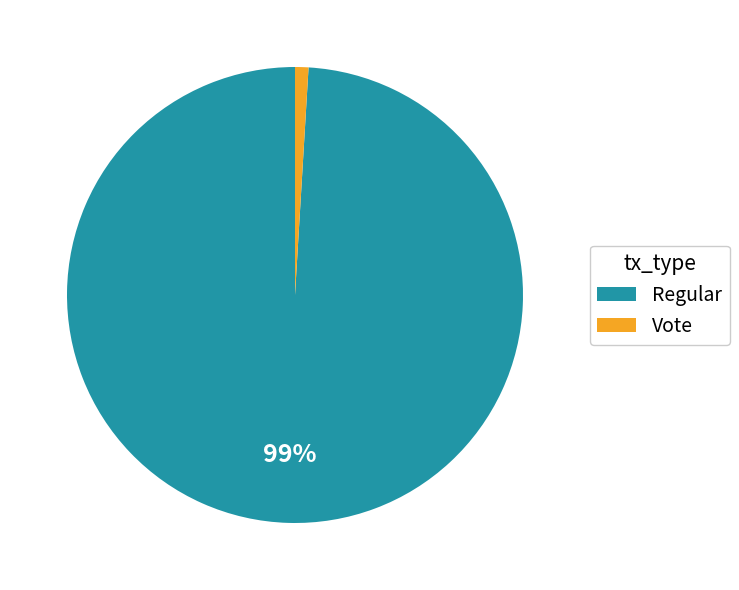

How many slices are in this pie chart?

2